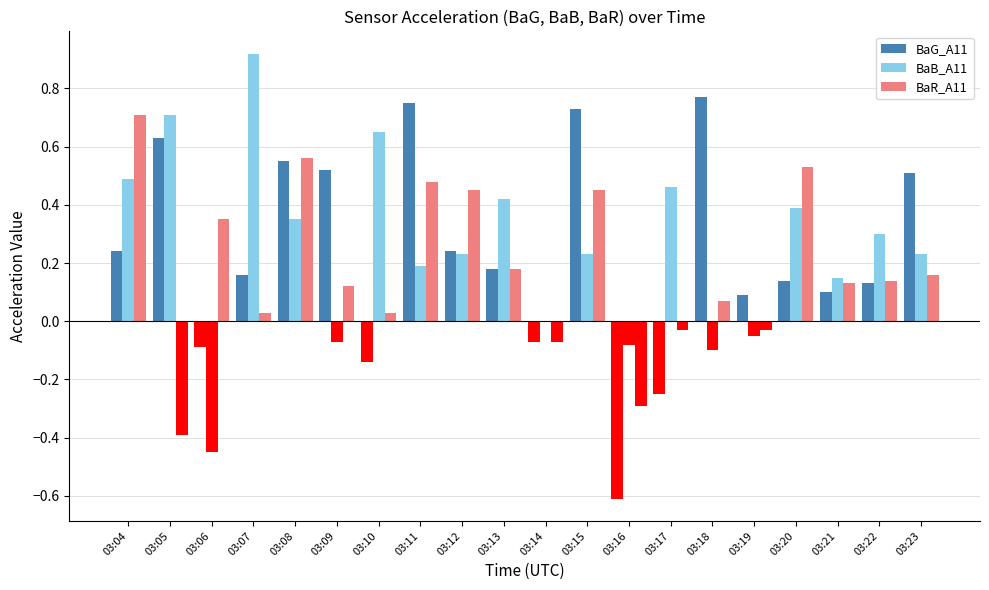

How many series are shown in this chart?

3